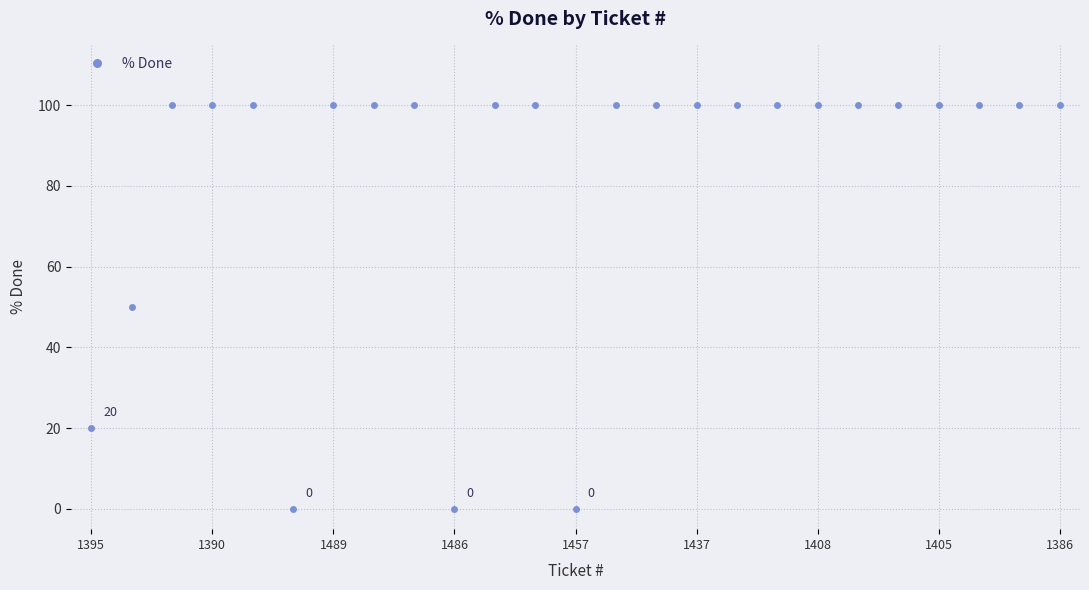

Does the chart display data point markers on the line(s)?

Yes